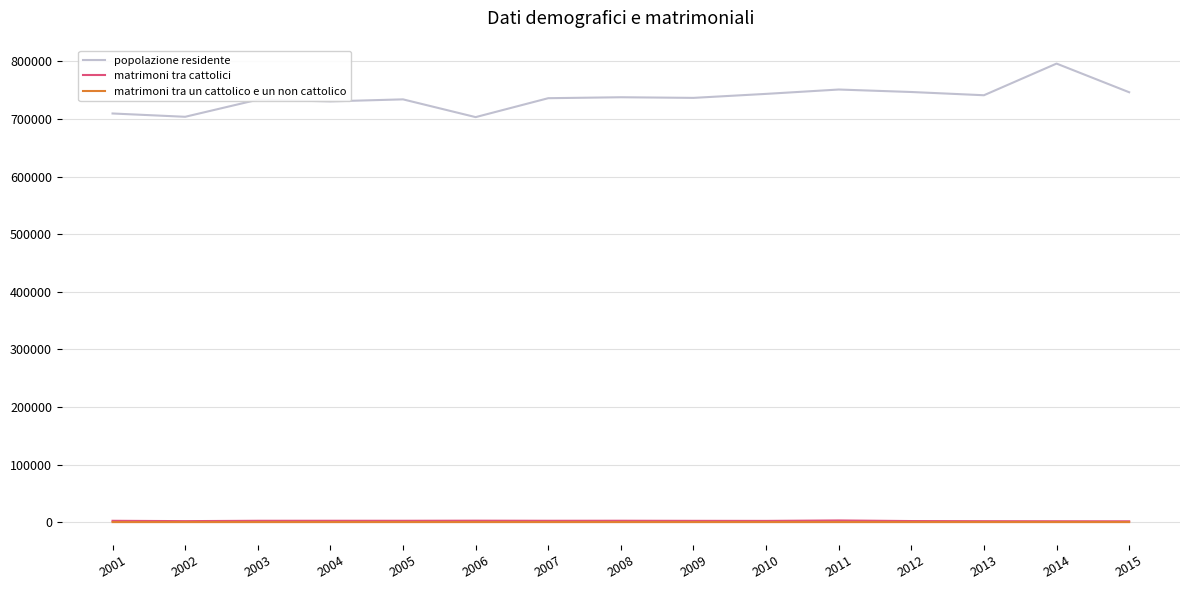

Does the chart display data point markers on the line(s)?

No